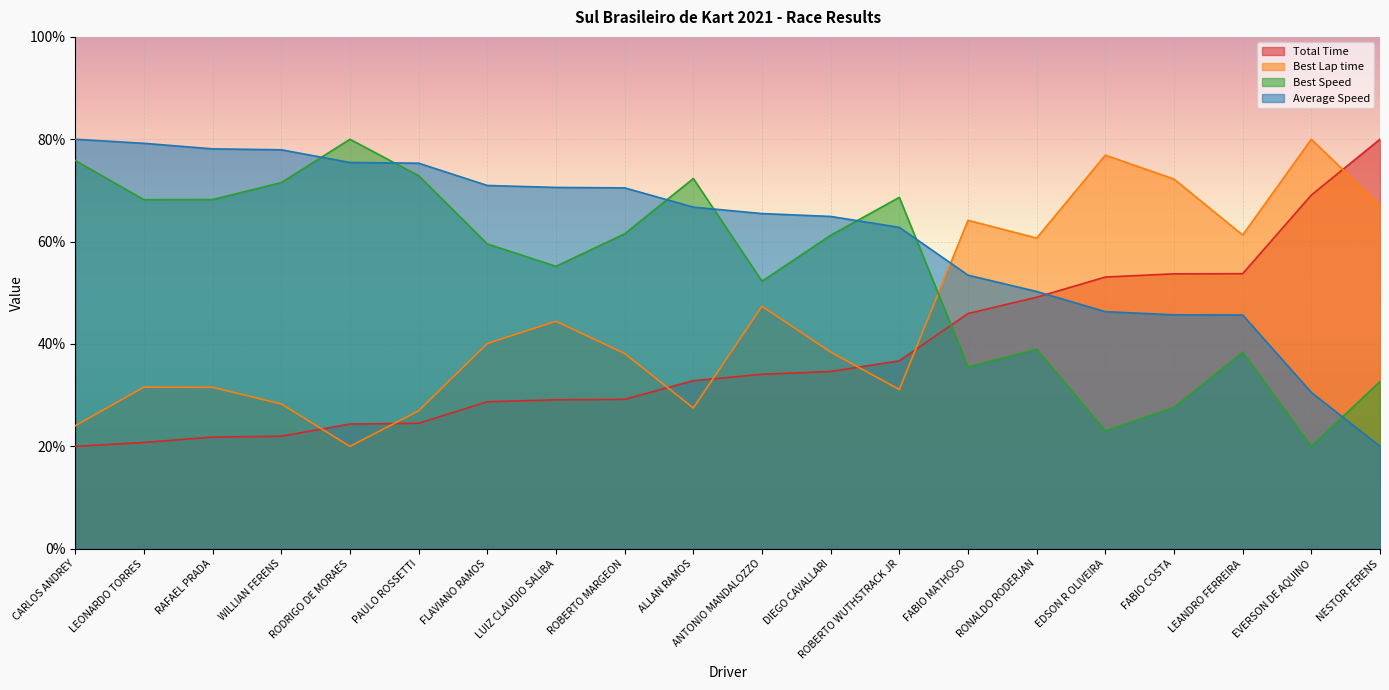

Rank the series by their average value, from highest to lowest.

Average Speed, Best Speed, Best Lap time, Total Time